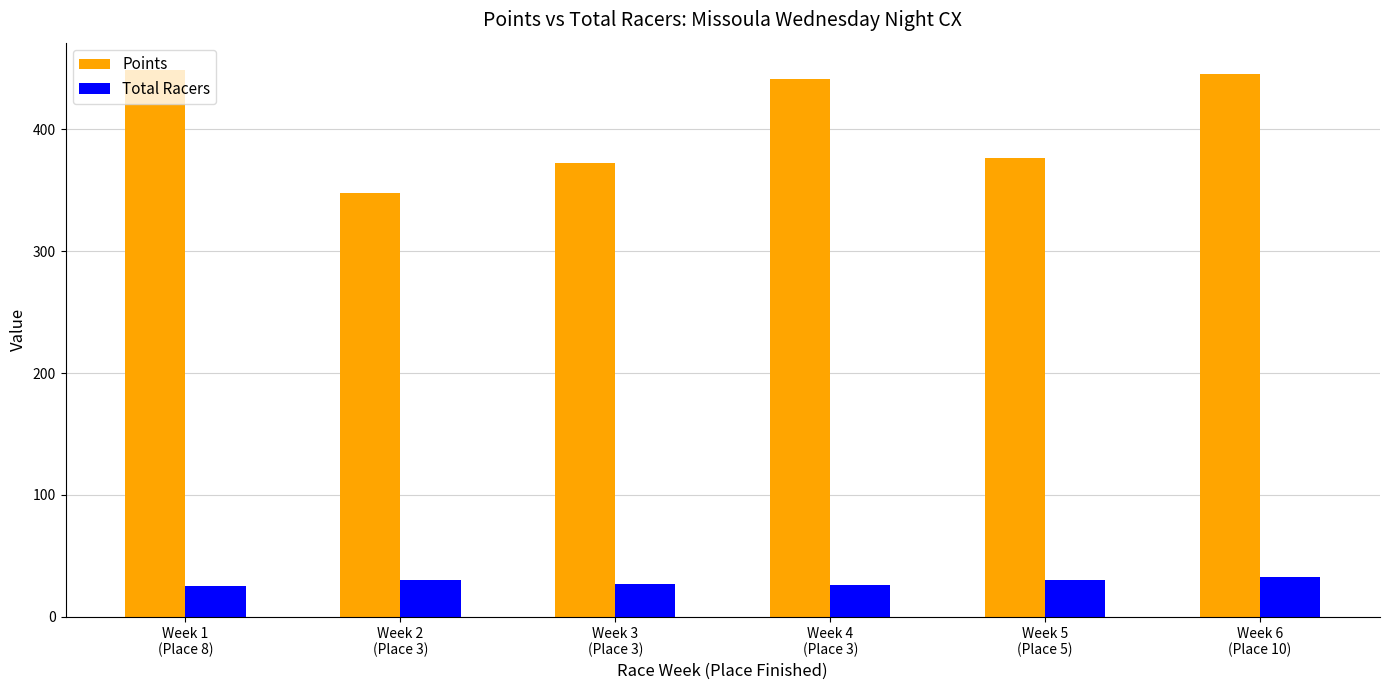

Which series has the largest total across all categories?

Points